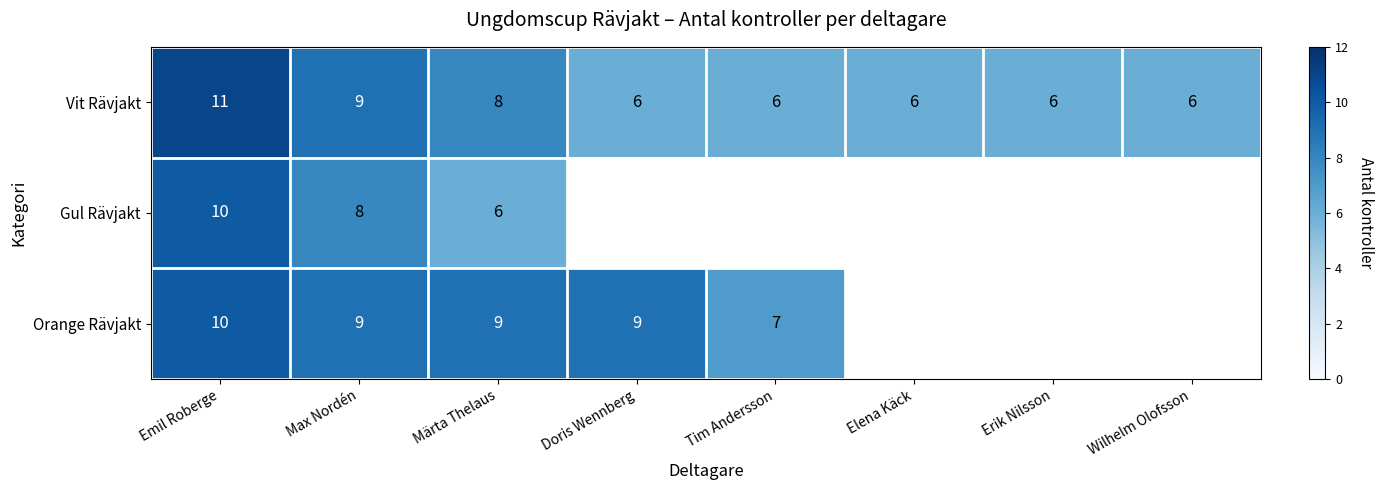

Which label corresponds to the smallest value in the chart?

Doris Wennberg